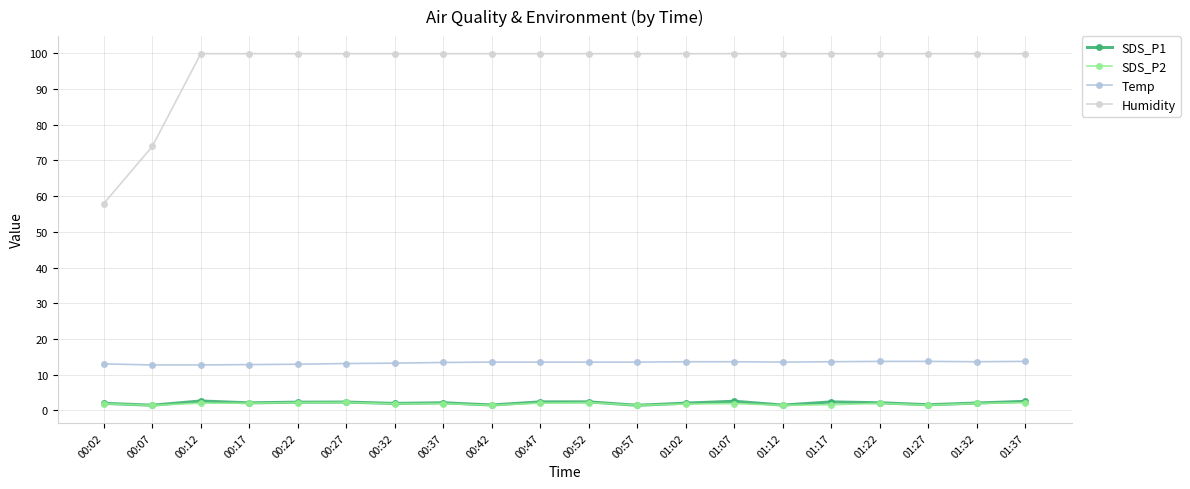

How many interior local valleys does the Temp series have?

2